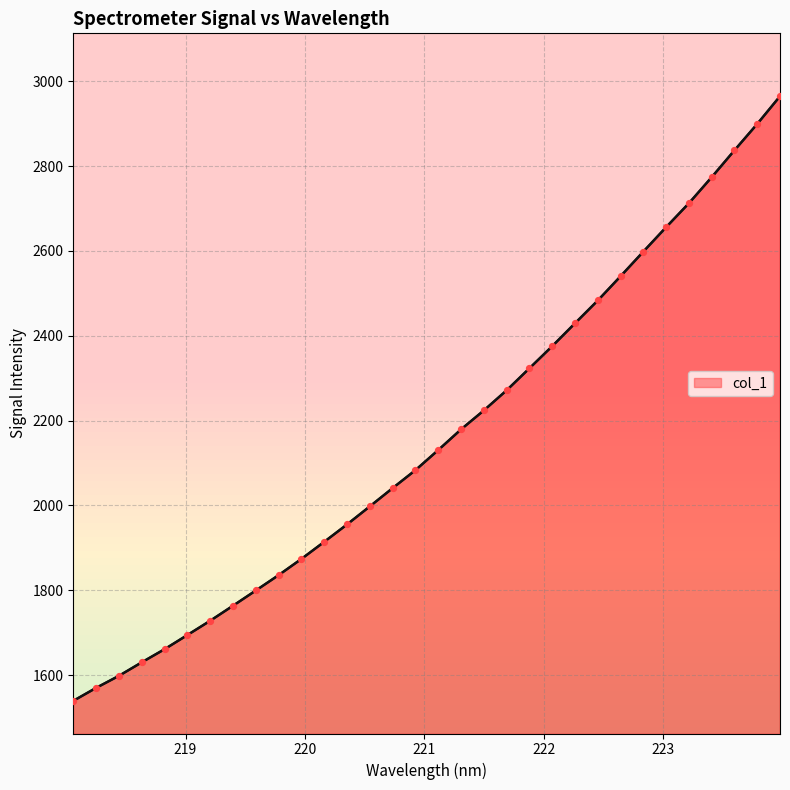

What is the maximum value shown in the chart?

2964.8